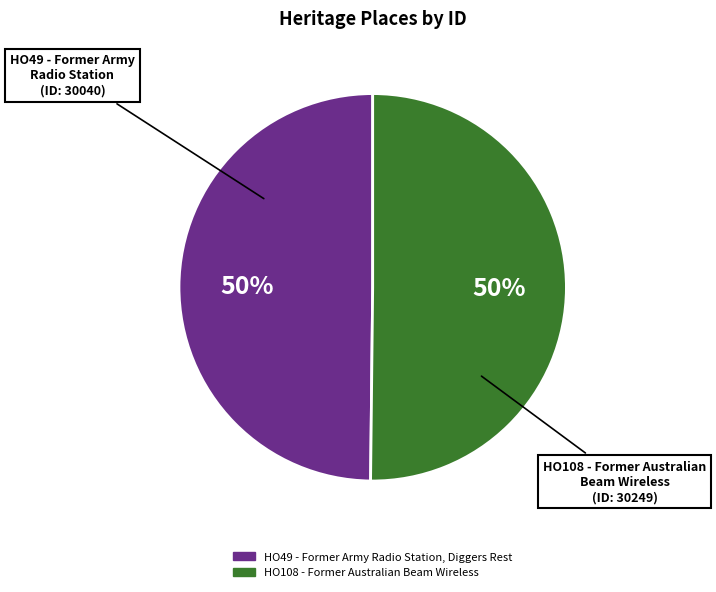

Combined, do HO49 - Former Army Radio Station, Diggers Rest and HO108 - Former Australian Beam Wireless account for over 50%?

Yes